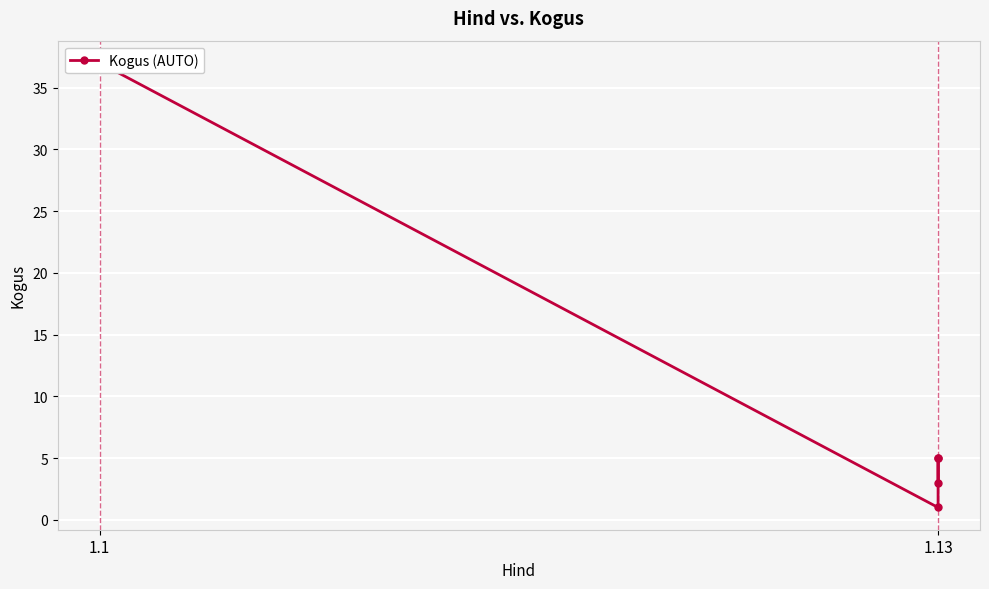

The value at 1.13 is 5. True or false?

True